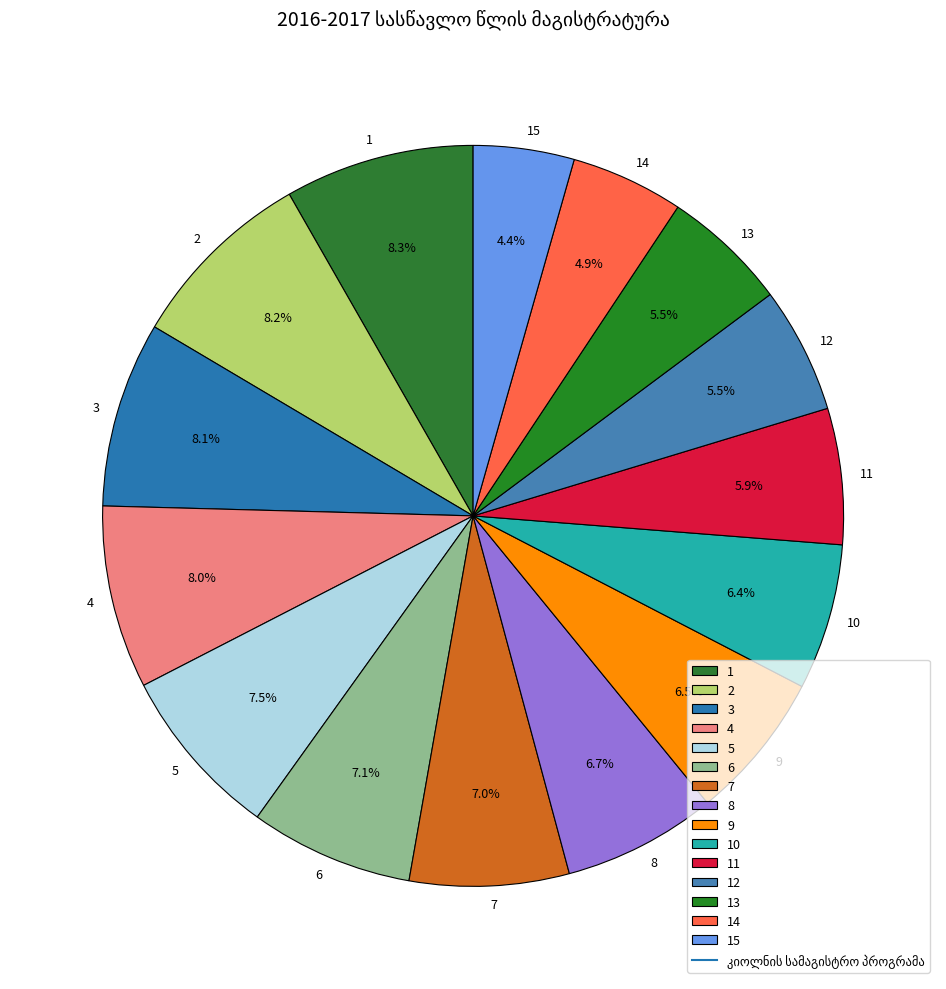

What portion of the pie excludes 4?

92.0%